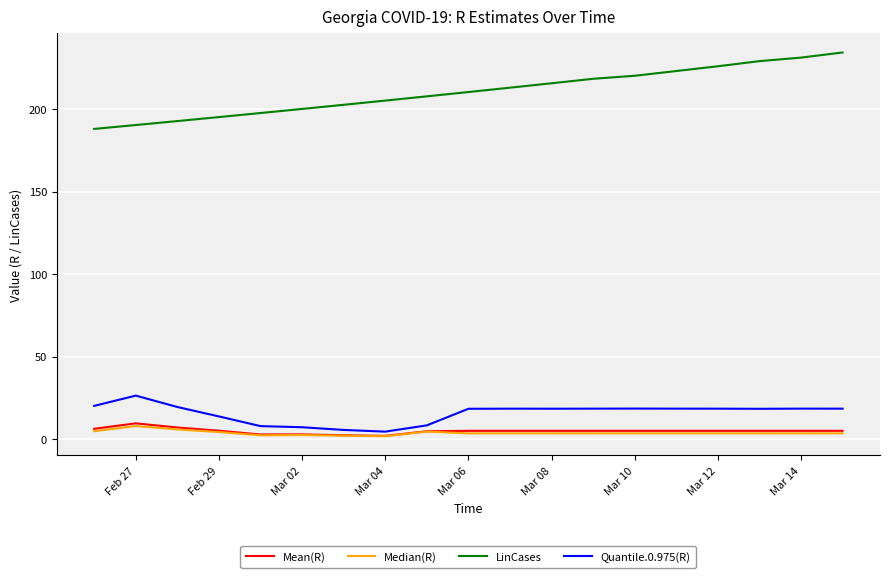

True or false: Mean(R) and LinCases cross at least once.

False